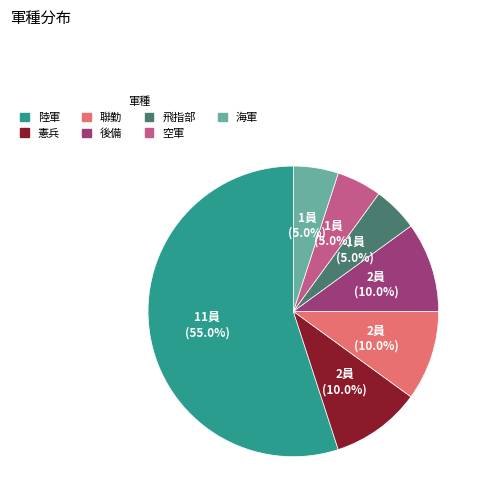

Is there a majority slice in this chart?

Yes